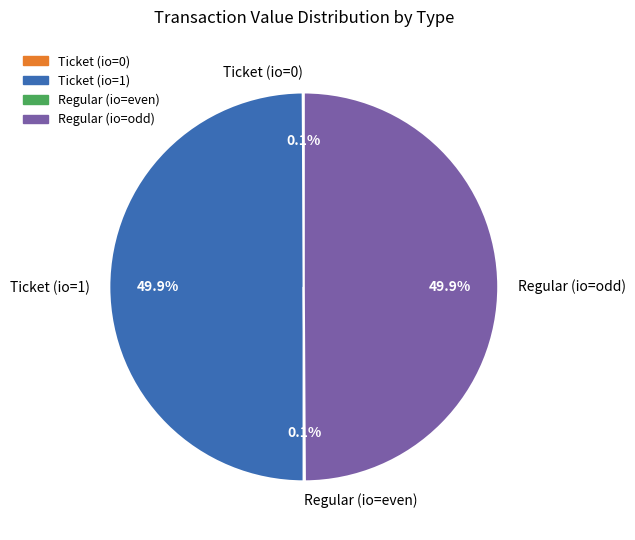

What portion of the pie excludes Ticket (io=1)?

50.1%